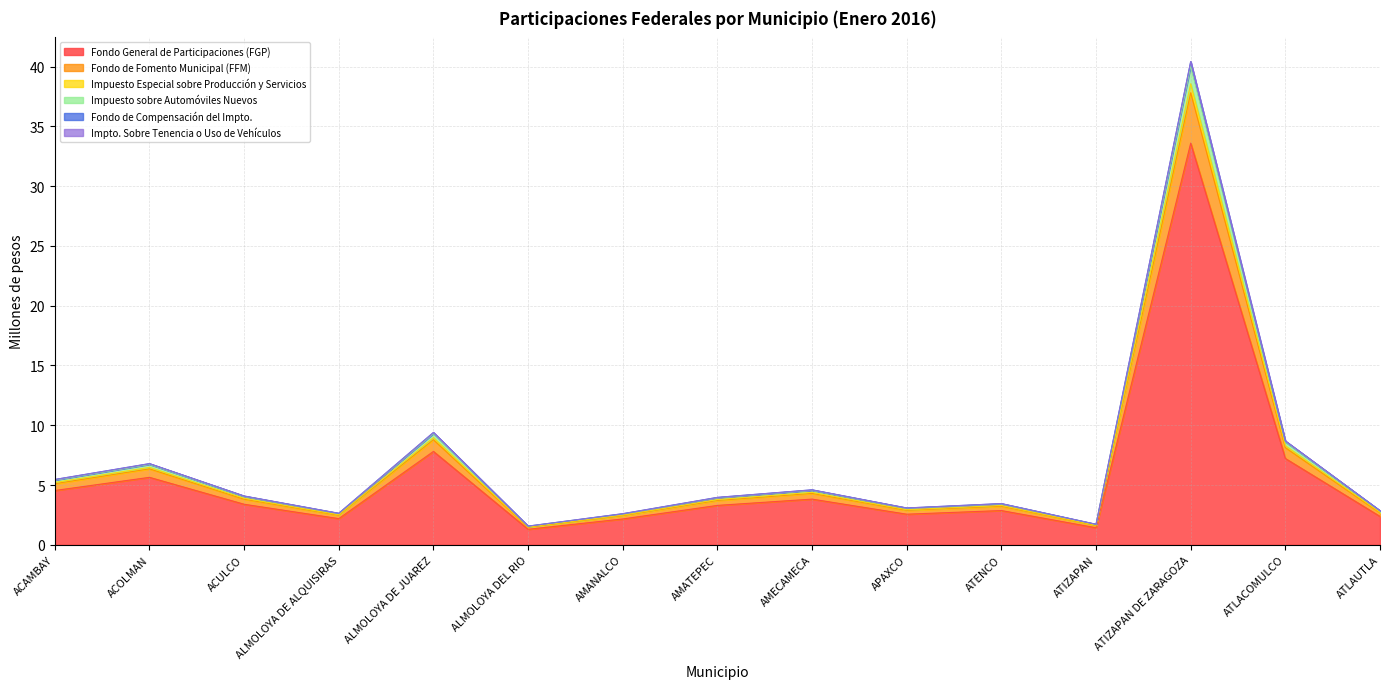

At which category is the sum across all series the highest?

ATIZAPAN DE ZARAGOZA